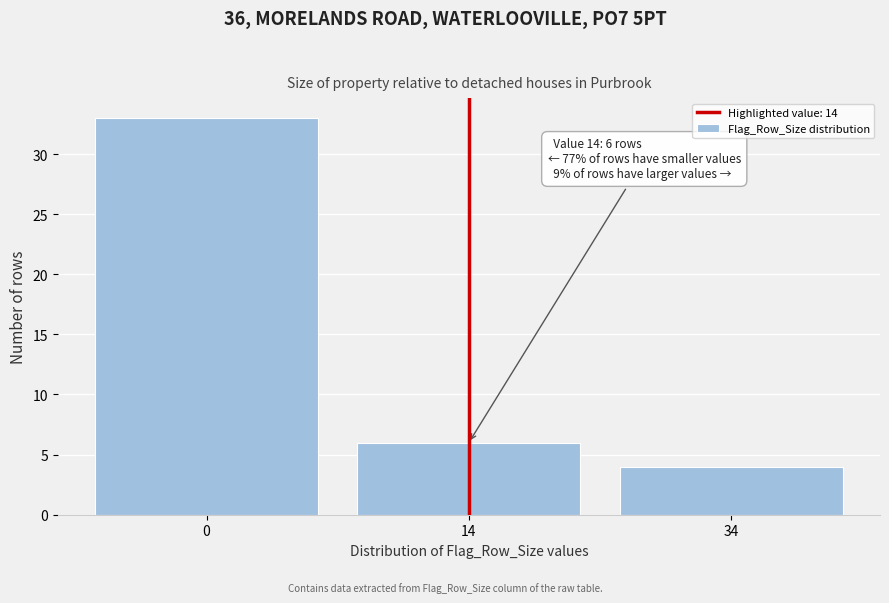

Reading right to left, list all the values displayed in this chart.

34=4	14=6	0=33